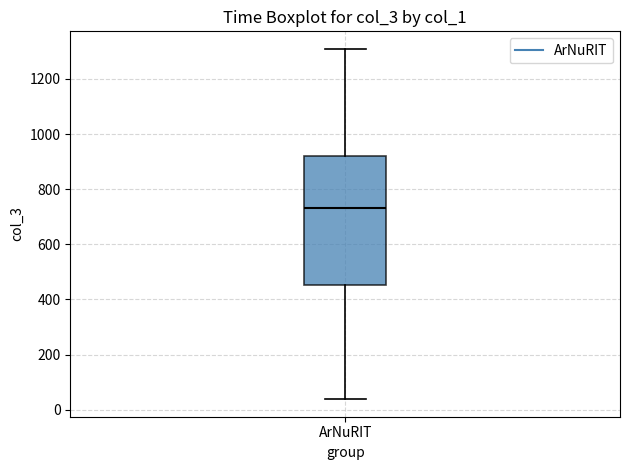

Transcribe this box plot: give where the median line is, the range the box spans, and where the two whiskers end, as read against the y-axis. The values are not printed on the chart, so give them approximately, as read against the axis.

median 740, box 460 to 920, whiskers 40 to 1300